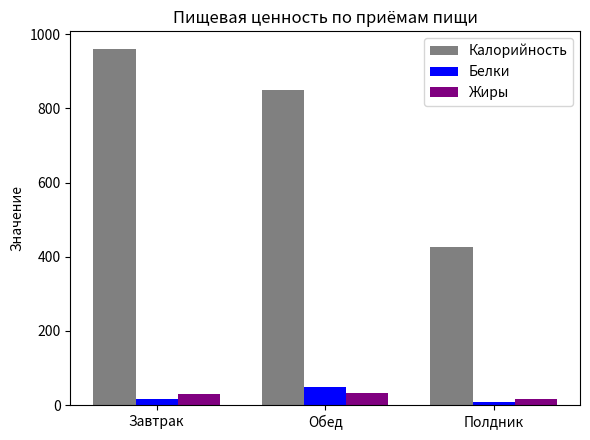

What is the maximum value for Жиры?

31.9